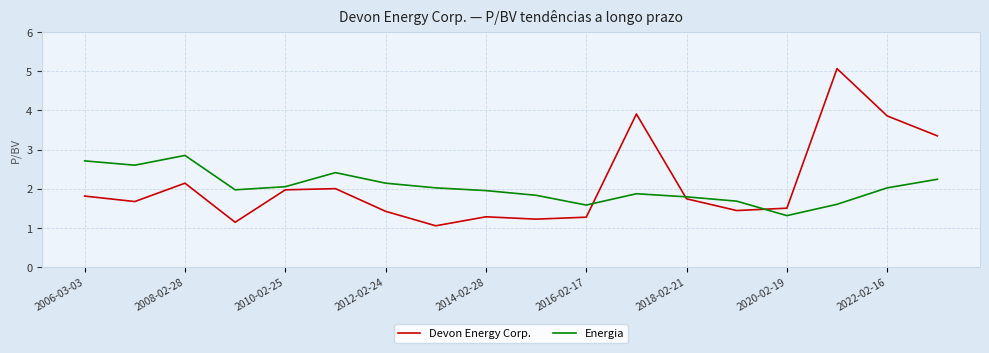

What is the minimum value shown in the chart?

1.1